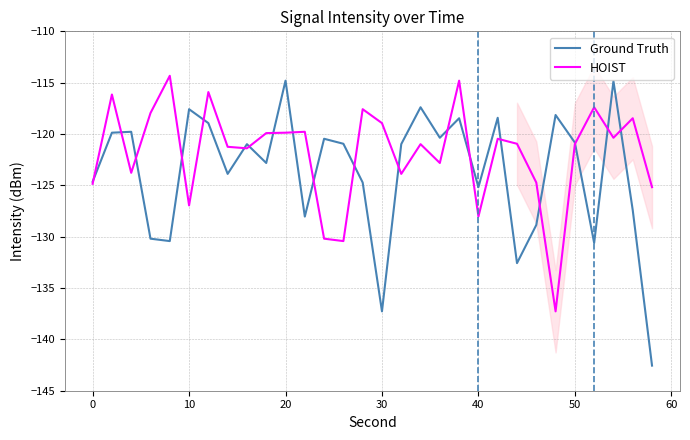

How many interior local peaks does the Ground Truth series have?

10